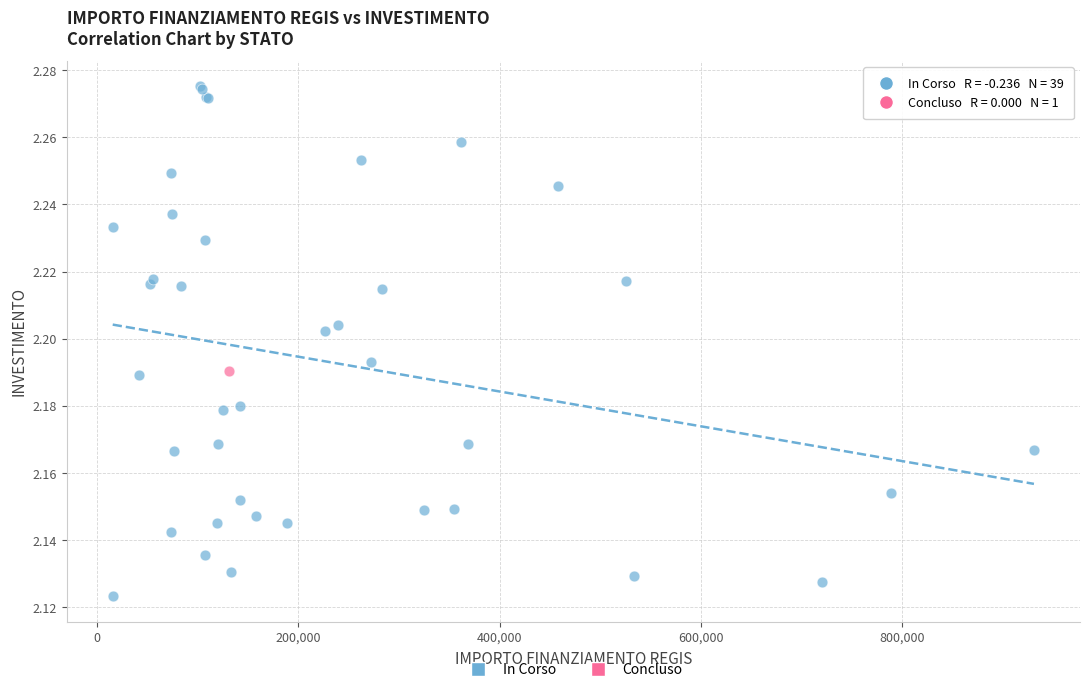

What are all the series names shown in the legend?

In Corso, Concluso